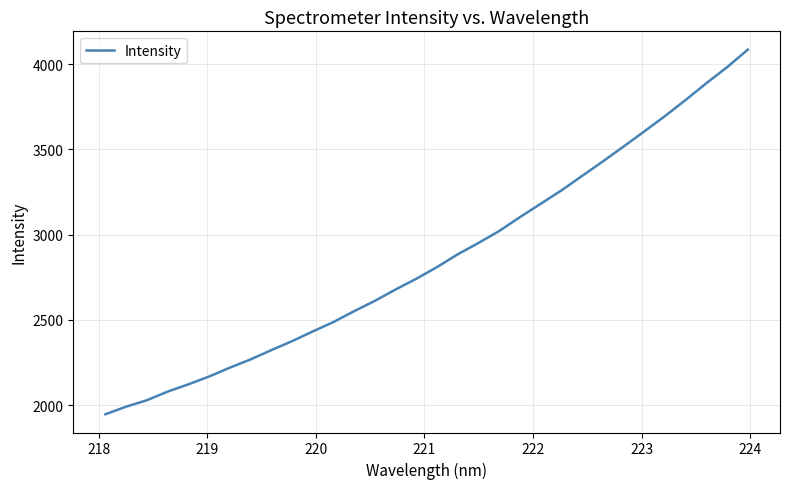

What is the difference between the maximum and minimum values?

2139.5